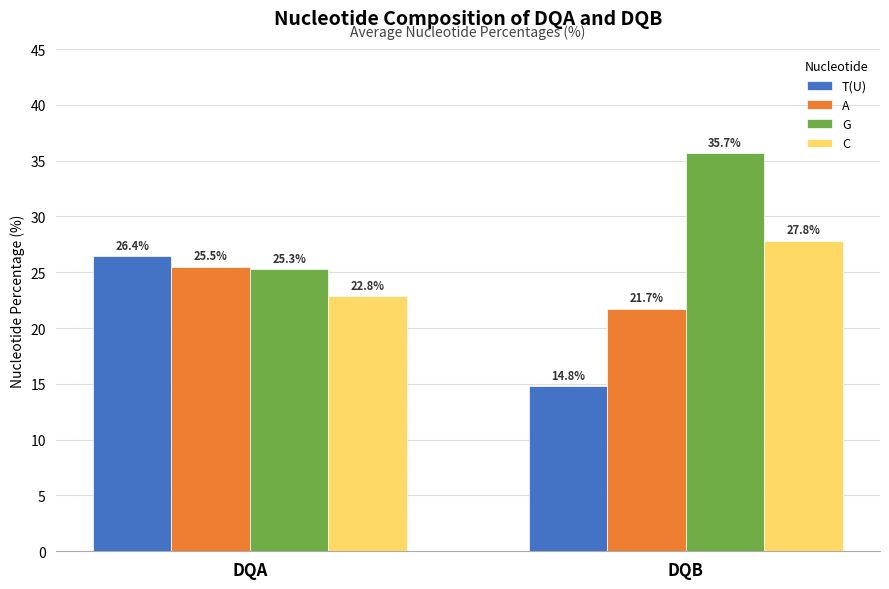

At which label does C first exceed 27?

DQB